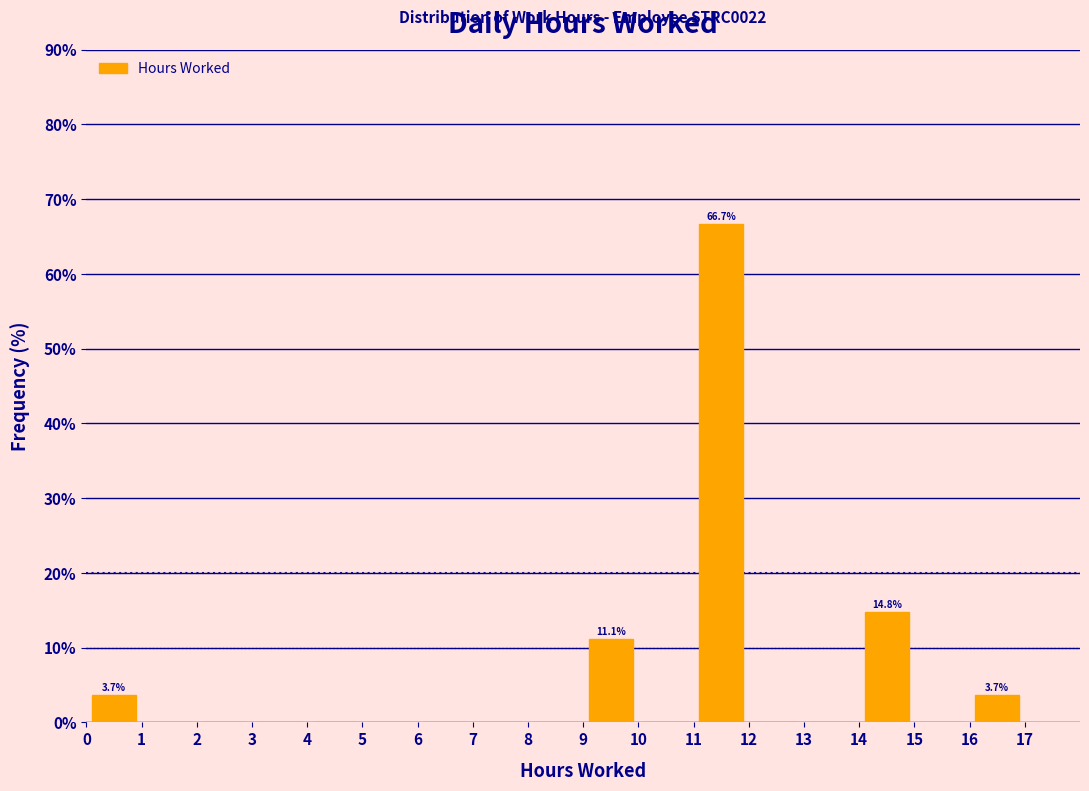

Which range on the x-axis has the tallest bar?

11 to 12